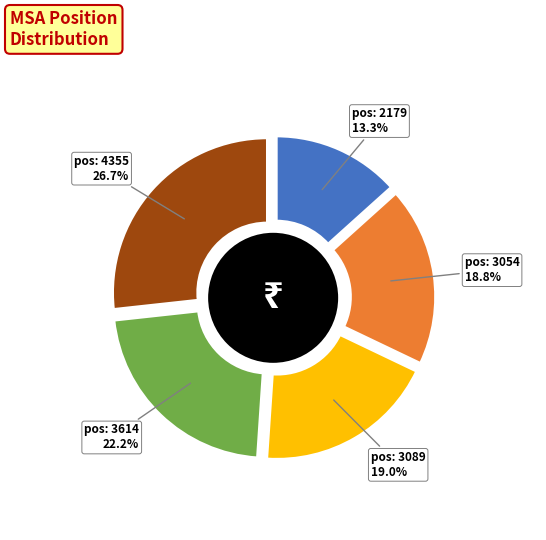

Rank the categories by value from highest to lowest.

4355, 3614, 3089, 3054, 2179